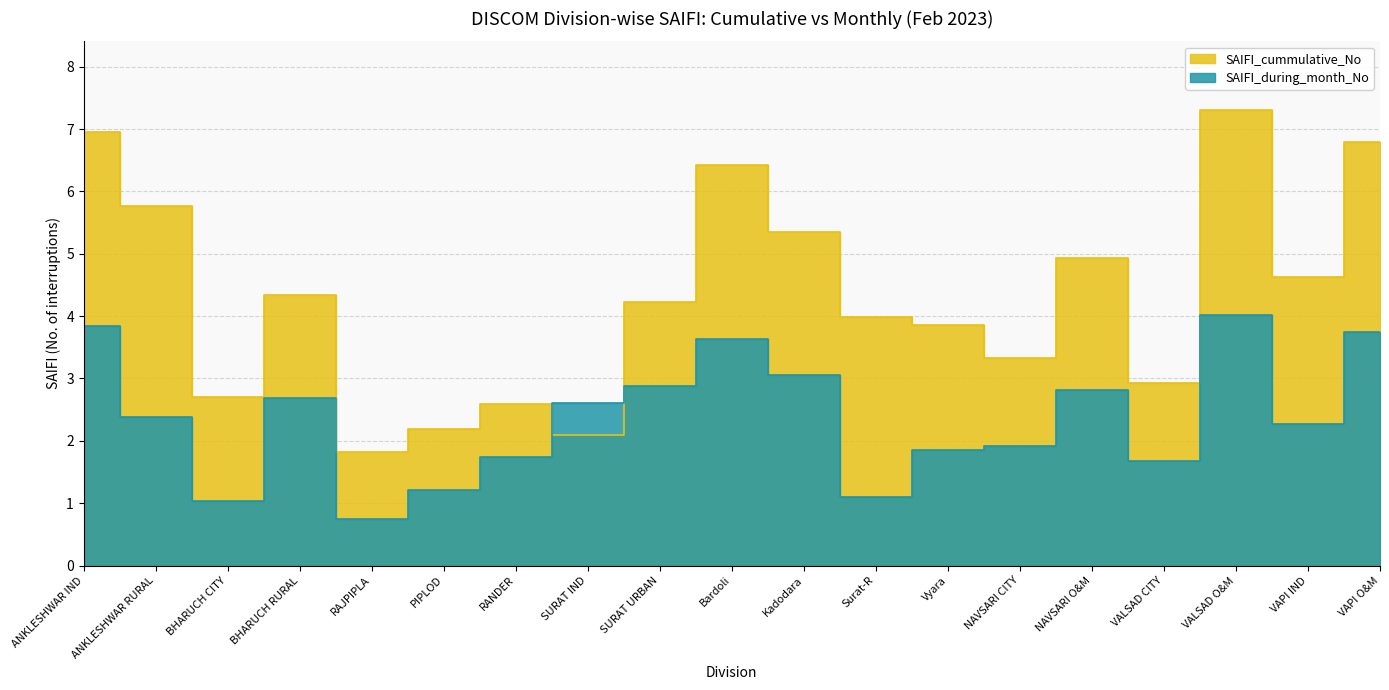

What is the sum of all SAIFI_cummulative_No values?

82.2